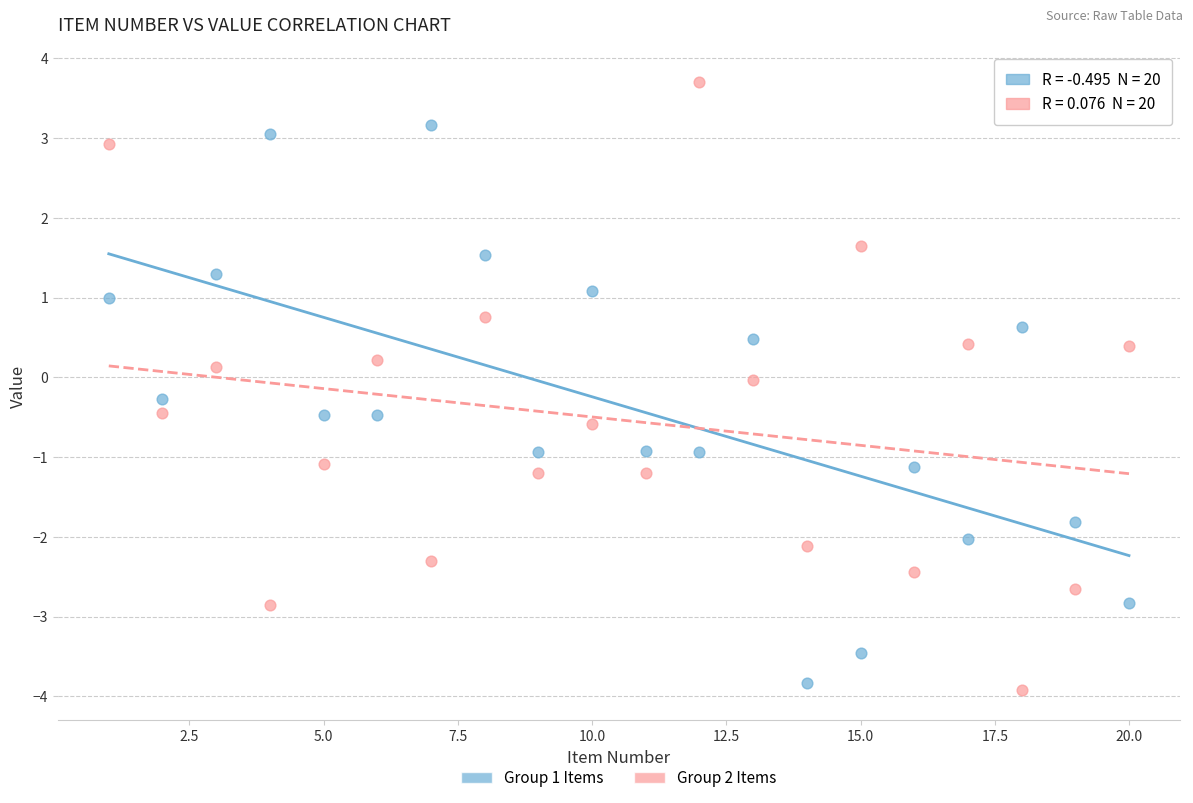

Across all data points, what is the range of X values (max minus min)?

19.0